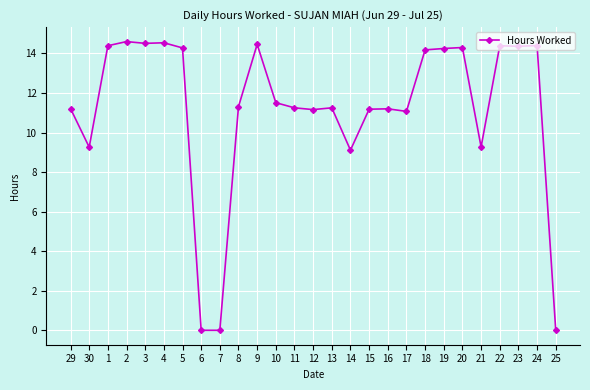

What is the label of the 14th point from the right?

12